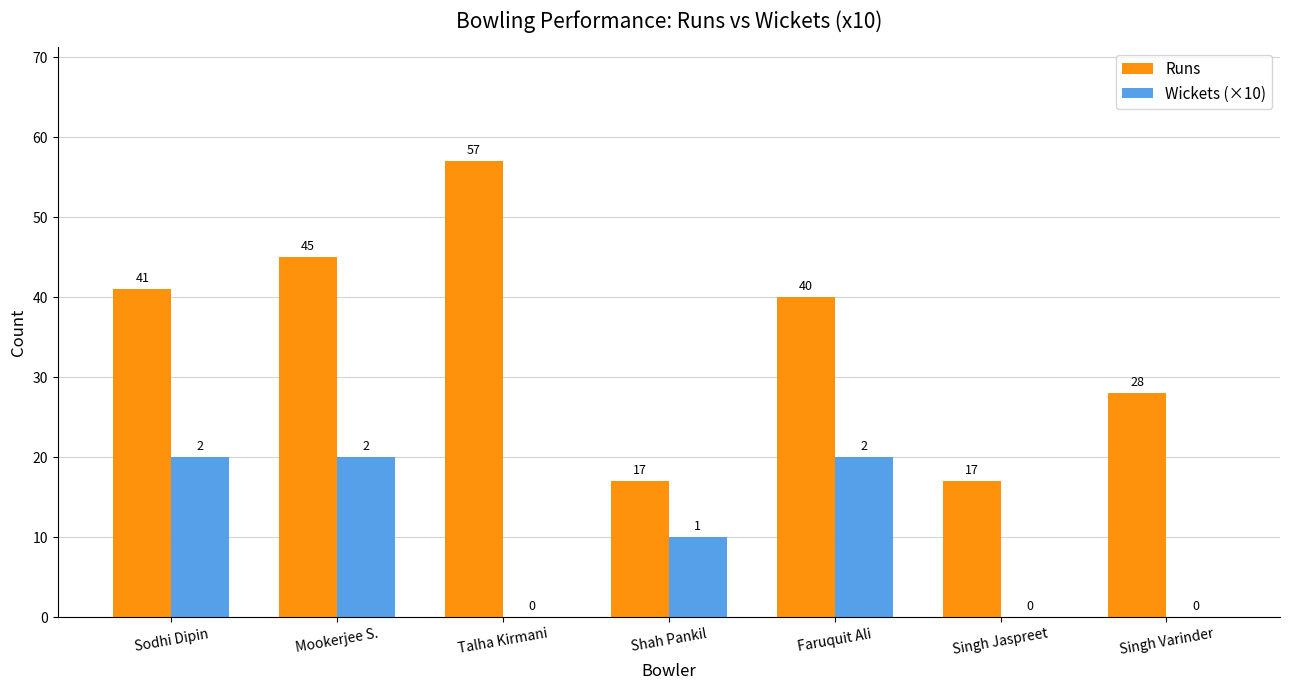

Where does the Runs series first go above 40?

Sodhi Dipin